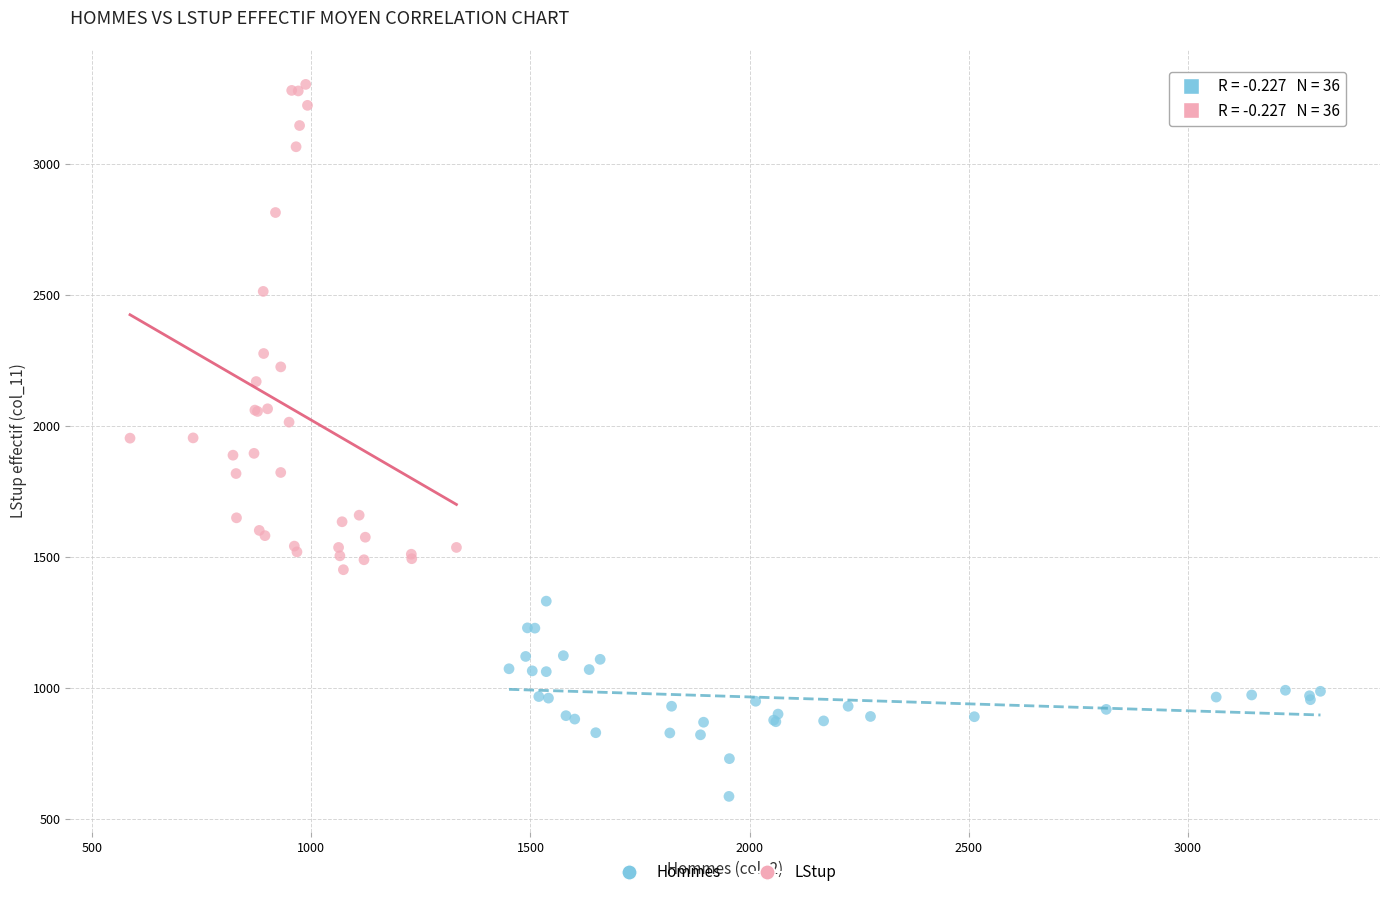

Which series reaches the maximum Y coordinate?

LStup